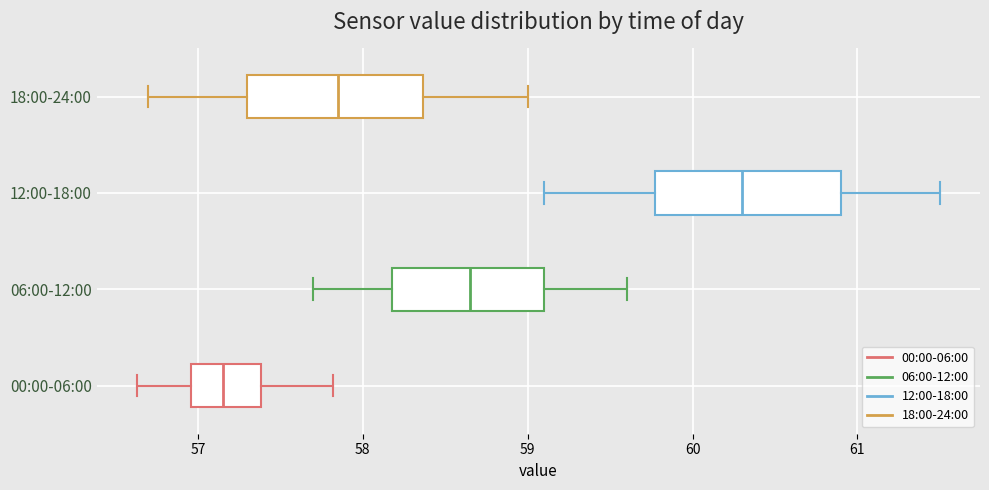

Reading bottom to top, read every box against the x-axis: the position of its median line, the range the box covers, and the ends of its whiskers. The values are not printed on the chart, so give them approximately, as read against the axis.

00:00-06:00: median 57.2, box 57.0 to 57.4, whiskers 56.6 to 57.8
06:00-12:00: median 58.7, box 58.2 to 59.1, whiskers 57.7 to 59.6
12:00-18:00: median 60.3, box 59.8 to 60.9, whiskers 59.1 to 61.5
18:00-24:00: median 57.9, box 57.3 to 58.4, whiskers 56.7 to 59.0